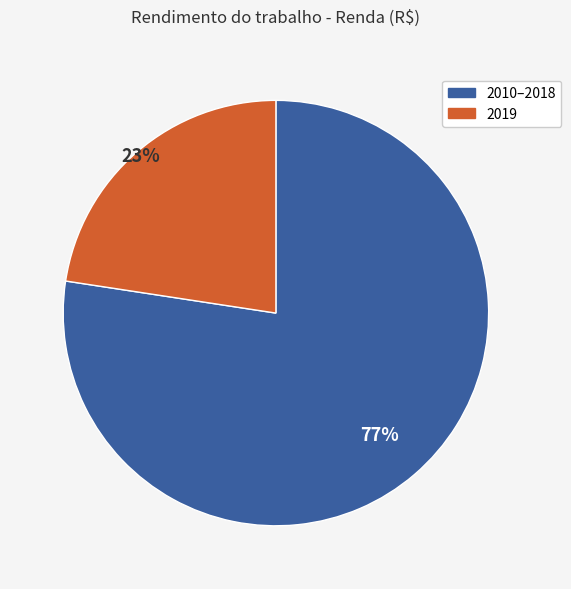

Count the number of slices in the pie.

2